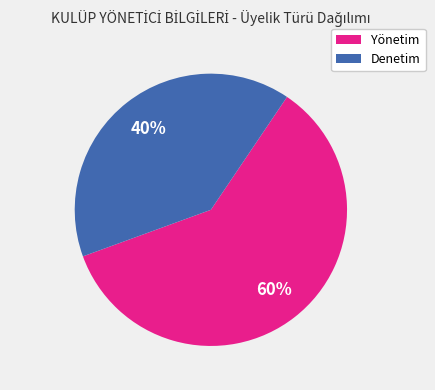

To the nearest percent, what is the average slice percentage?

50%